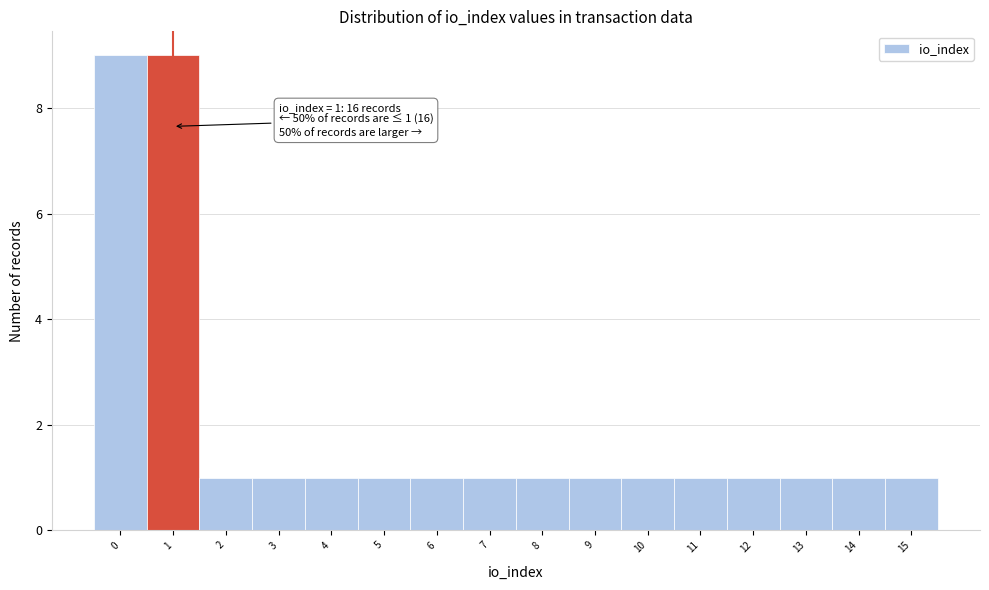

Reading left to right, transcribe all the data shown in this chart.

0=9	1=9	2=1	3=1	4=1	5=1	6=1	7=1	8=1	9=1	10=1	11=1	12=1	13=1	14=1	15=1